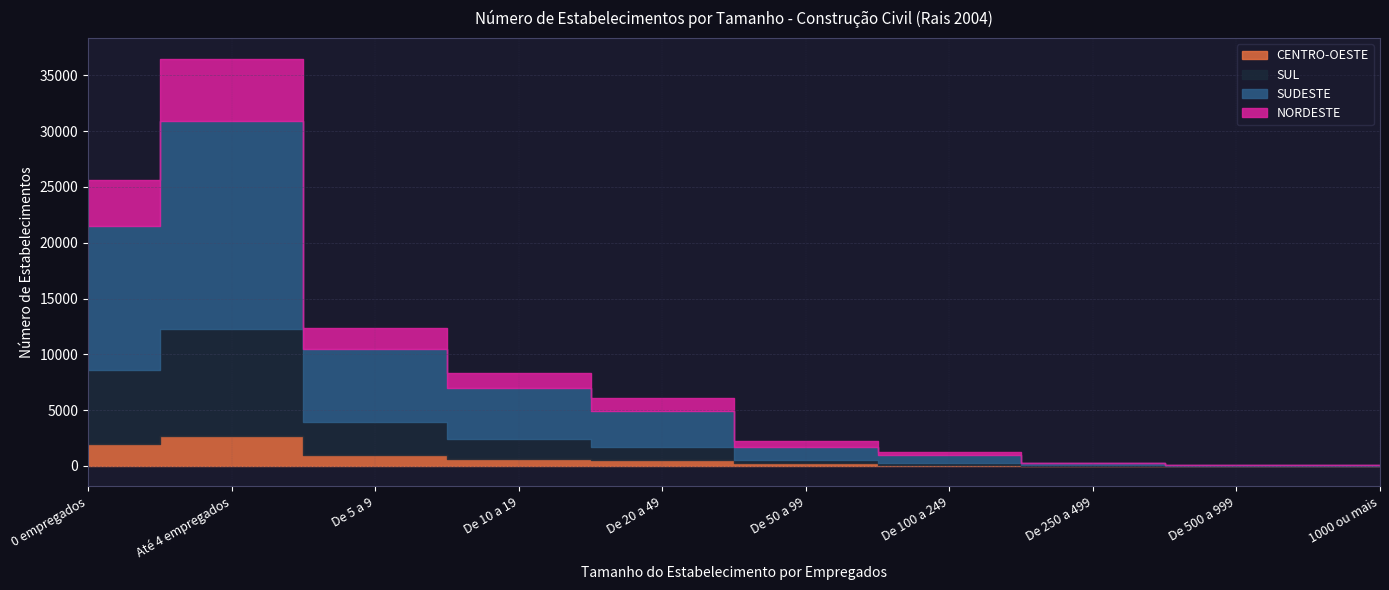

How many data points in SUDESTE are above 3199?

4